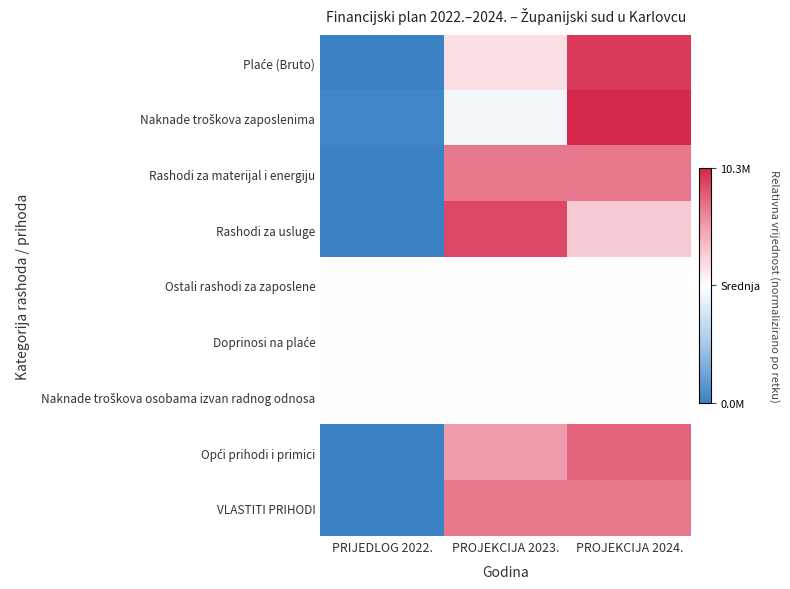

How many data points does each series have?

3